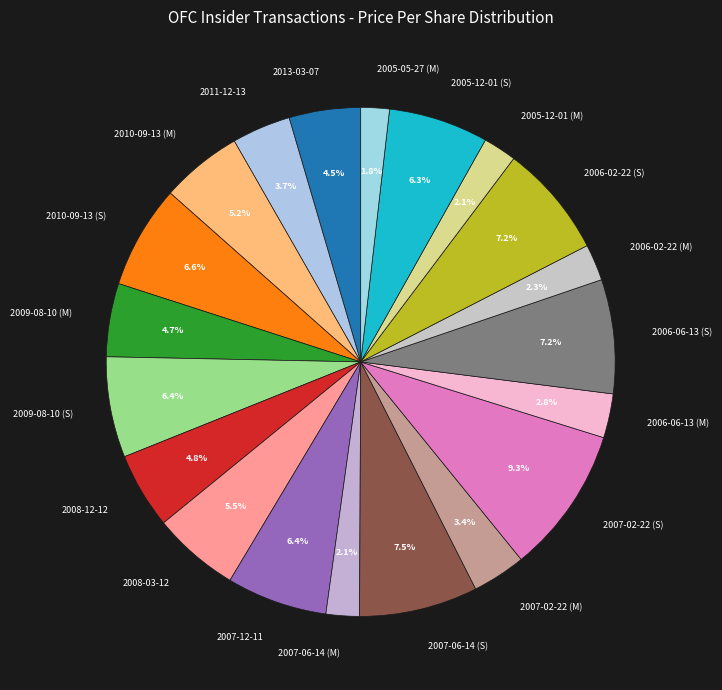

Is 2005-12-01 (S) the majority of the pie?

No